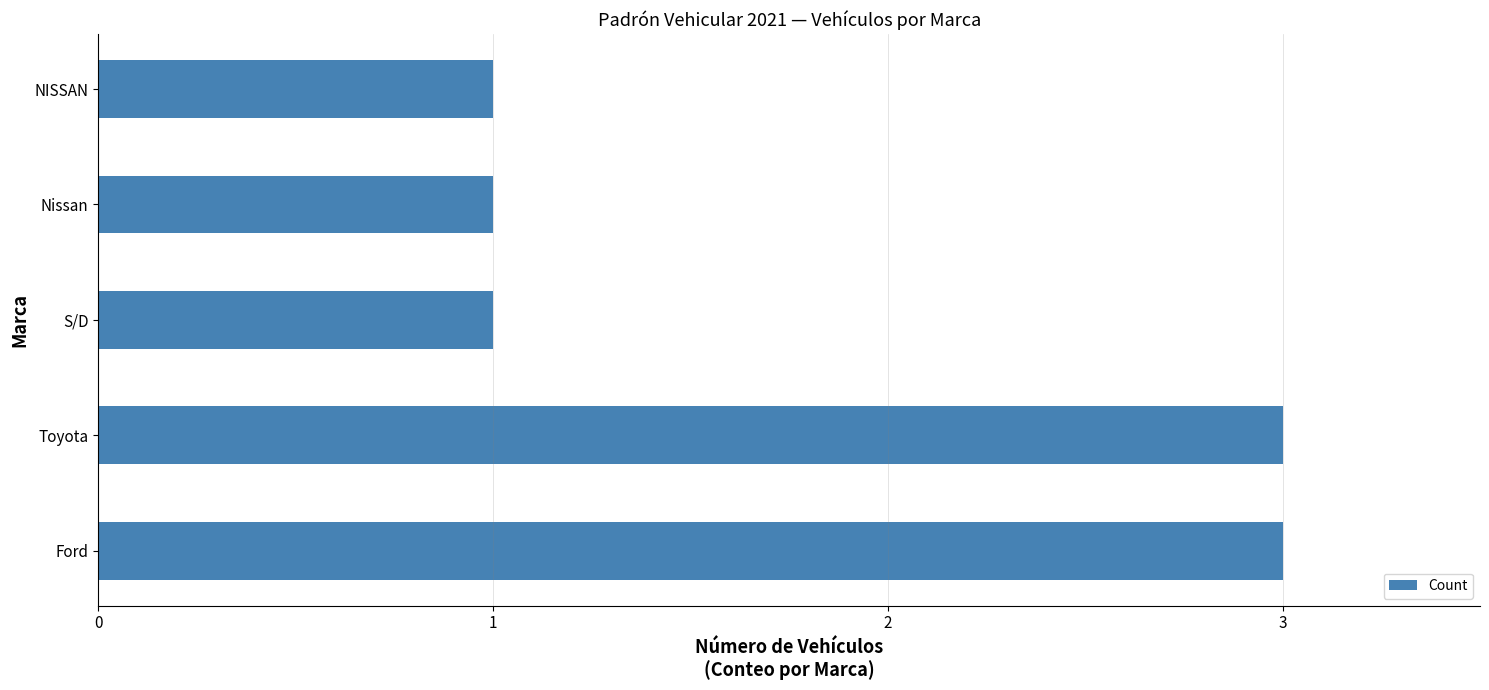

Reading bottom to top, list all the values displayed in this chart.

Ford=3	Toyota=3	S/D=1	Nissan=1	NISSAN=1